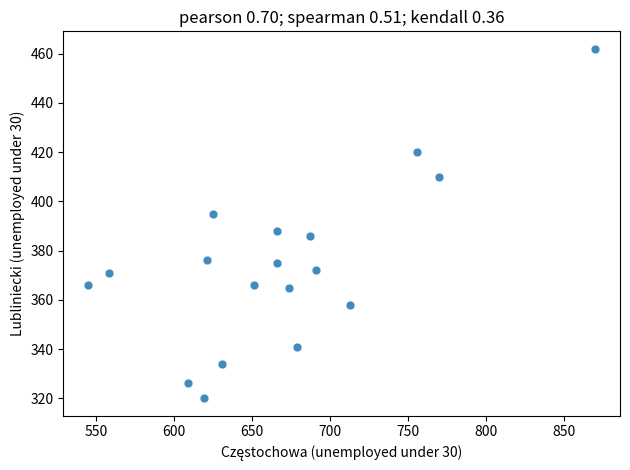

What is the range of X values (max minus min)?

325